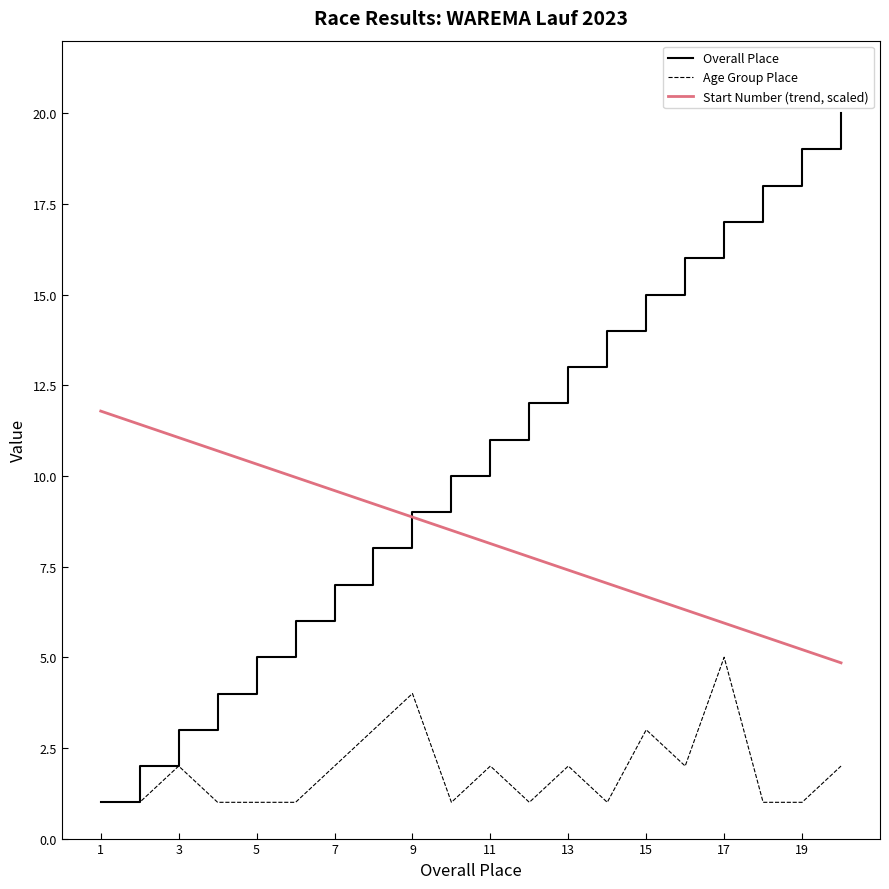

How many times do Overall Place and Start Number (trend, scaled) cross each other?

1